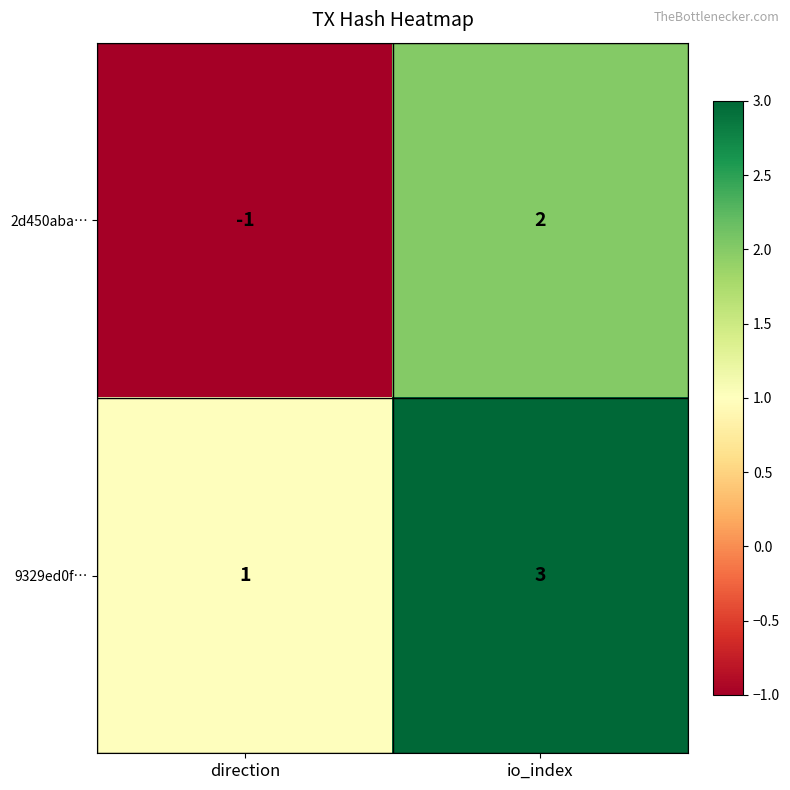

What is the sum of the 9329ed0f… values at io_index and direction?

4